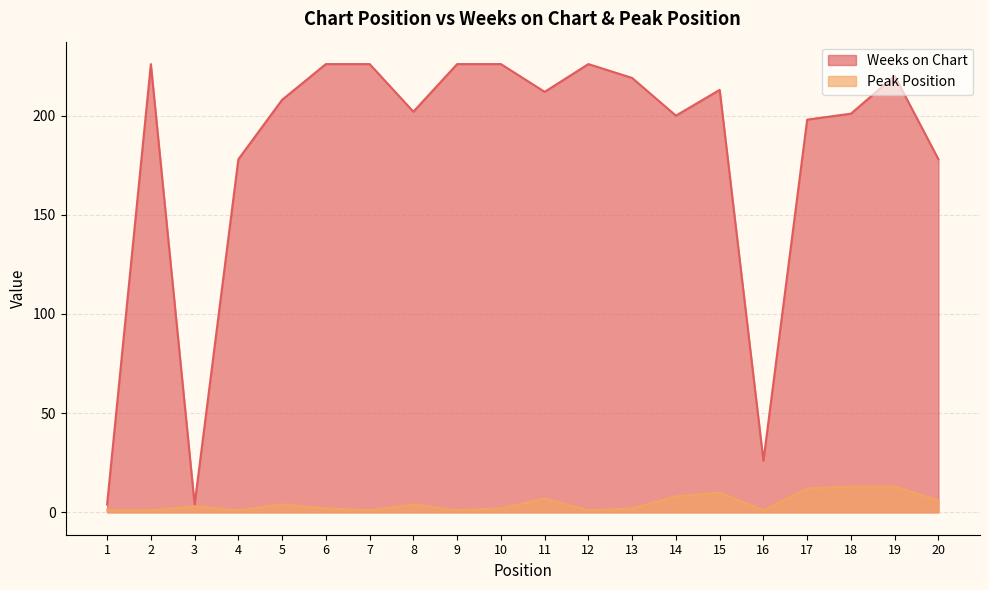

Reading left to right, what are all the values shown in this chart?

Weeks on Chart: 4	226	4	178	208	226	226	202	226	226	212	226	219	200	213	26	198	201	220	178
Peak Position: 1	1	3	1	4	2	1	4	1	2	7	1	2	8	10	1	12	13	13	6